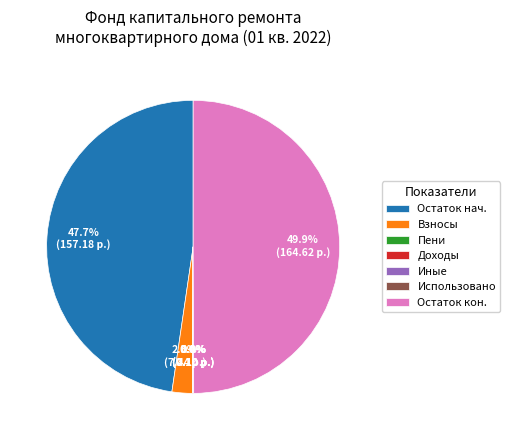

How much of the chart is everything except Остаток нач.?

52.3%